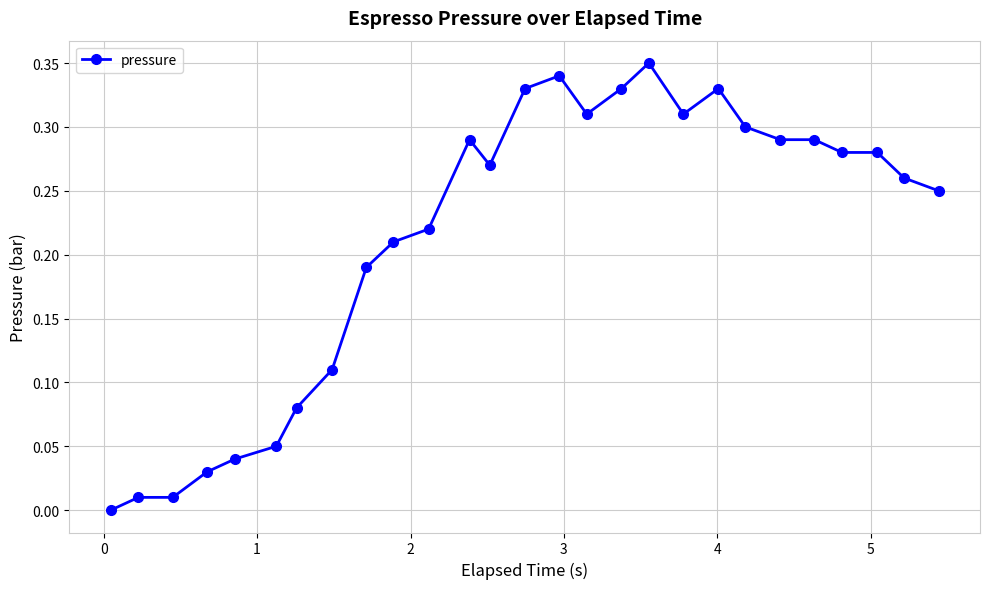

What is the sum of all values?

5.8